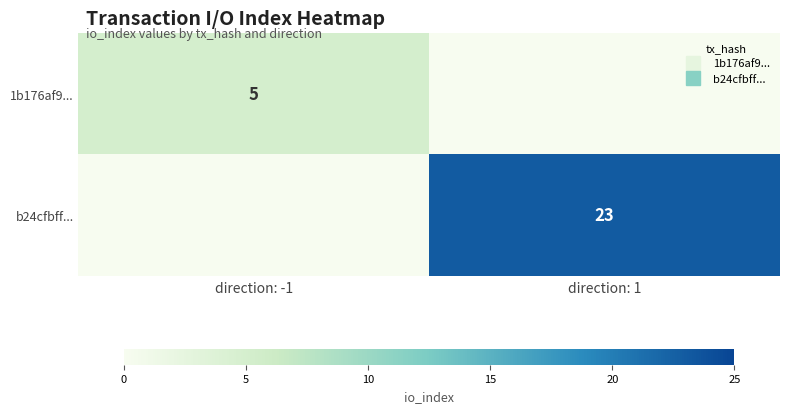

List the labels in order of 1b176af9... value, largest first.

direction: -1, direction: 1